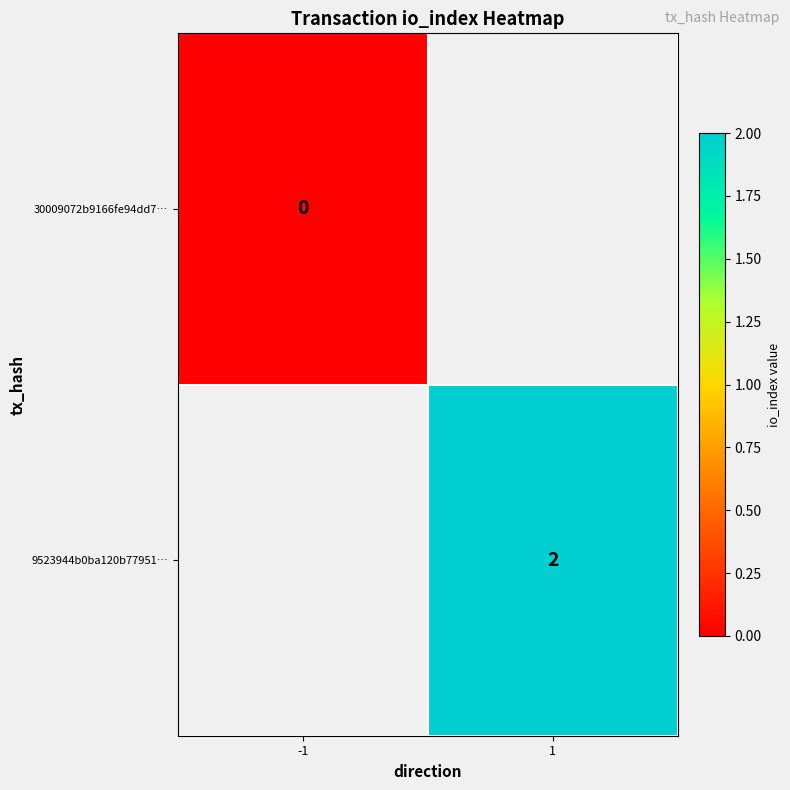

Is it true that 9523944b0ba120b77951… equals 2 at 1?

True